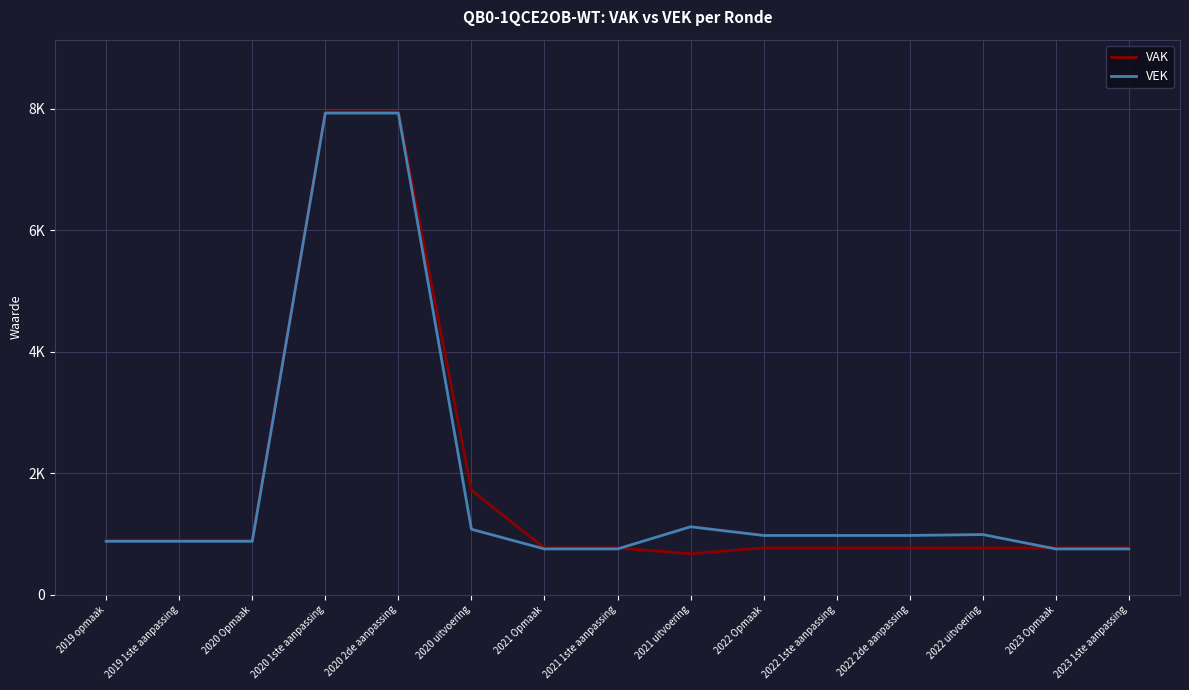

How many intersections are there between VEK and VAK?

2